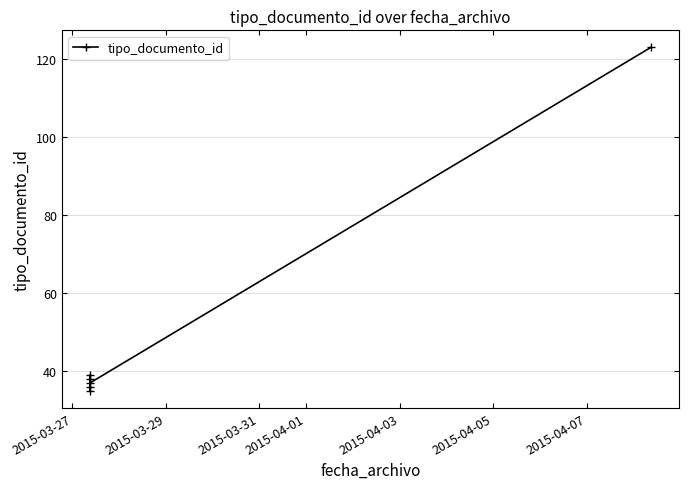

How many data points are above 38?

2